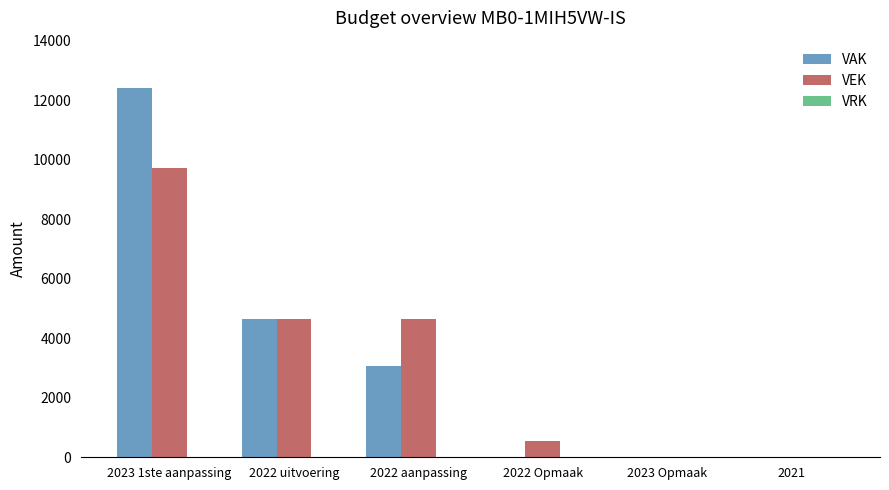

Is the value of VEK at 2022 aanpassing greater than the value of VAK at 2022 Opmaak?

Yes